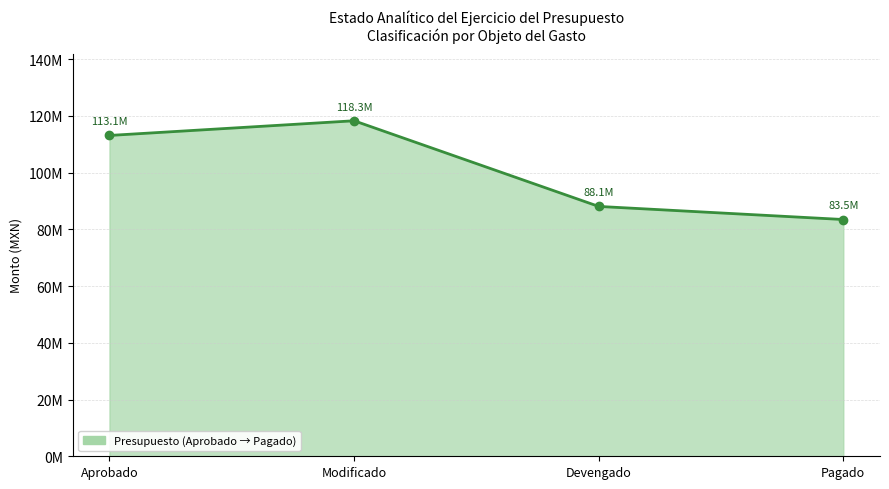

What is the change in value from Aprobado to Modificado?

+5178334.2